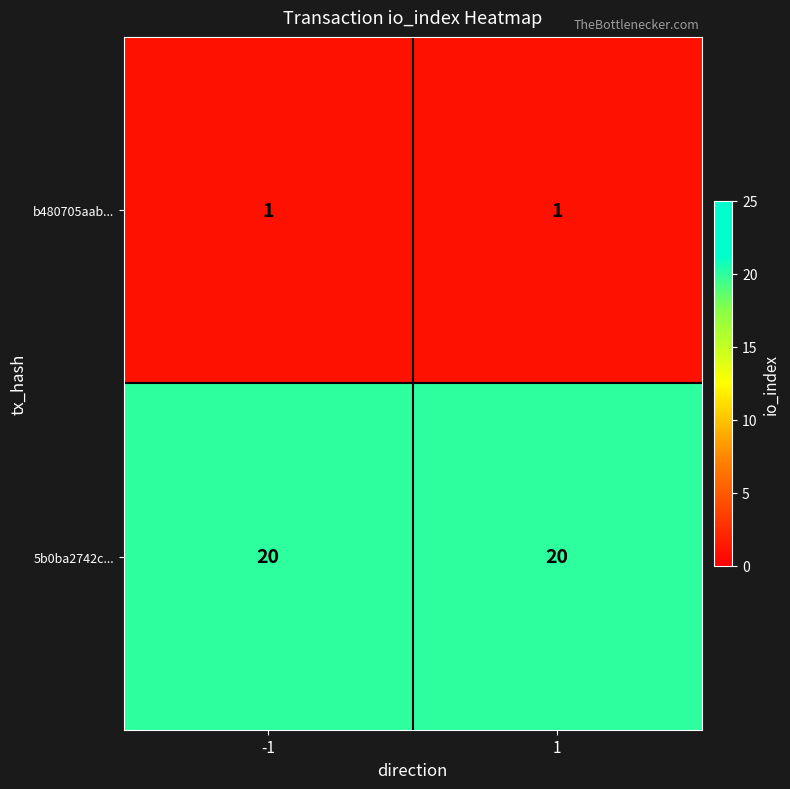

What is the greatest value displayed?

20